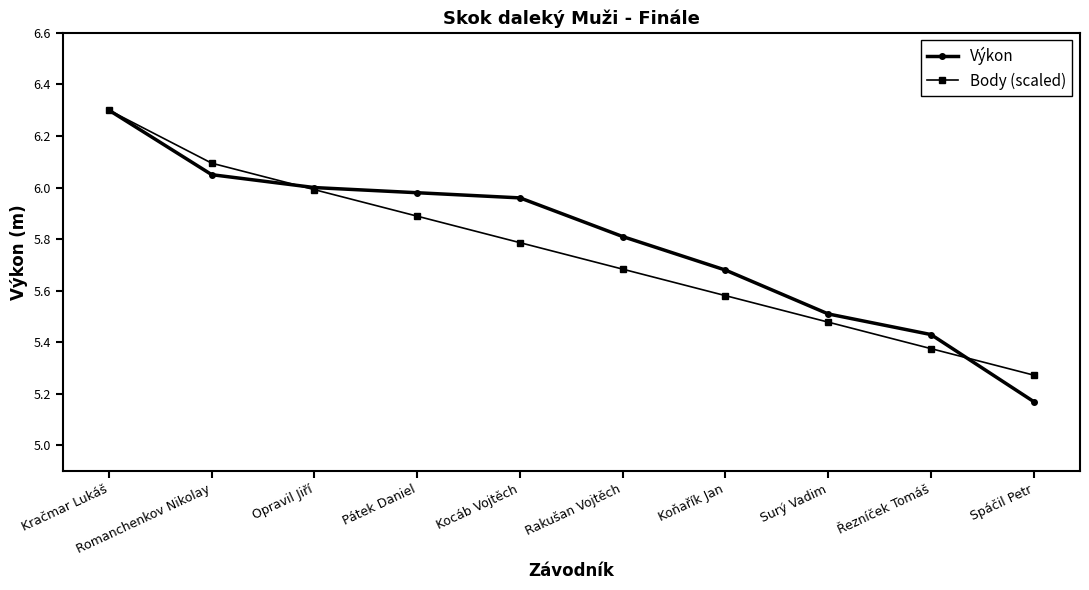

The Body (scaled) series shows 8.0 at Spáčil Petr. True or false?

False